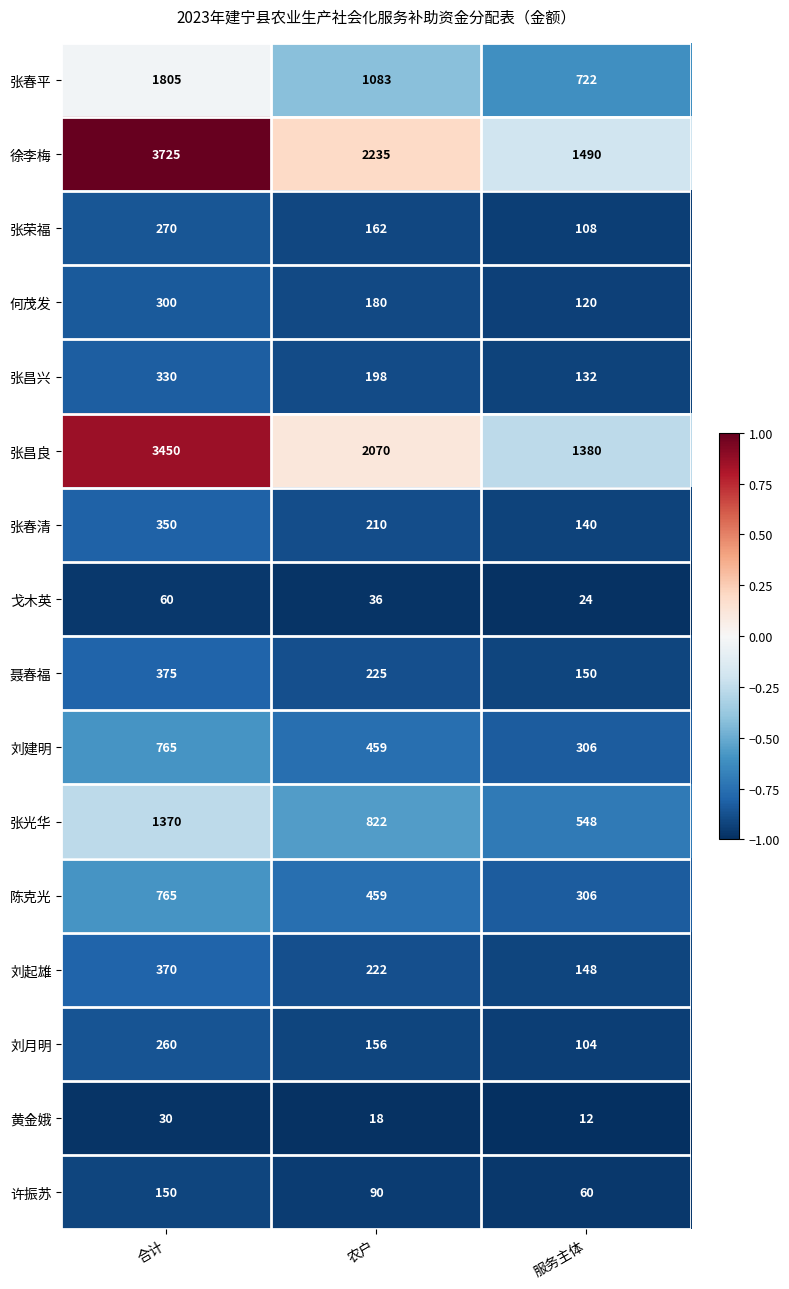

The 何茂发 series shows 287 at 农户. True or false?

False